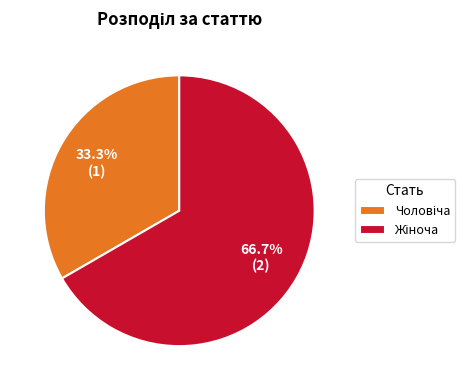

Is there a majority slice in this chart?

Yes